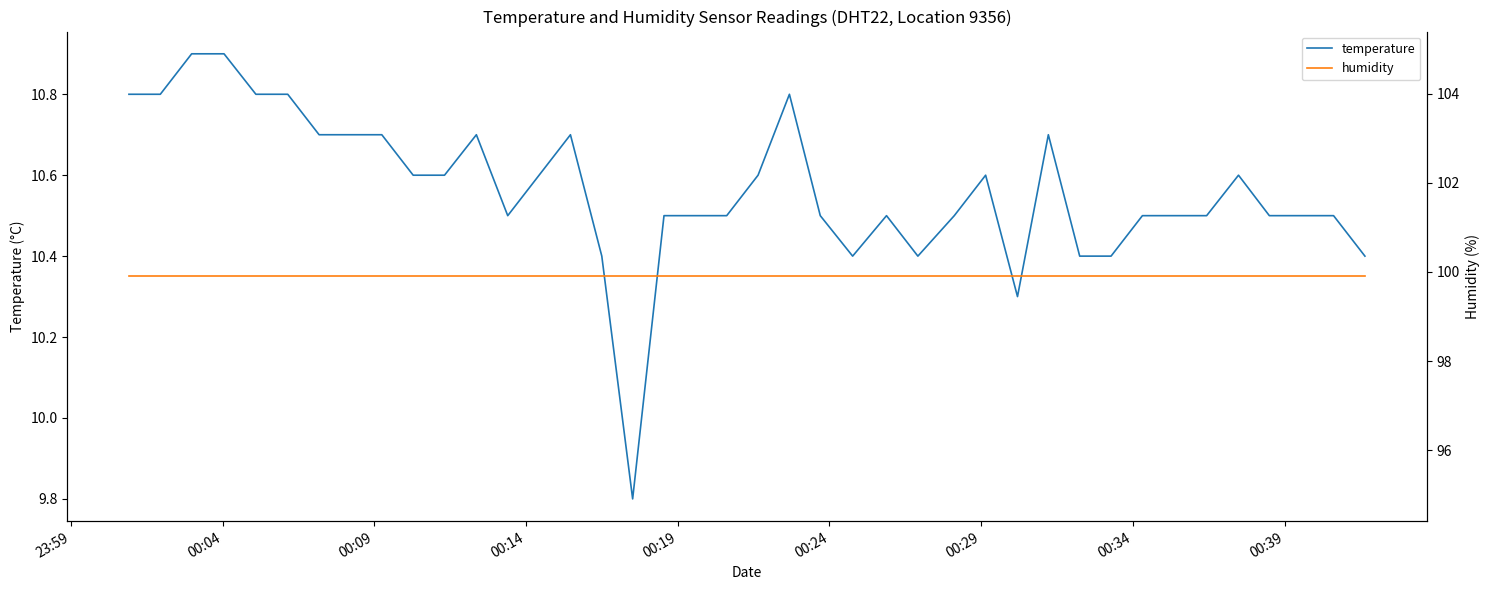

Rank the series by their maximum value, from lowest to highest.

temperature, humidity